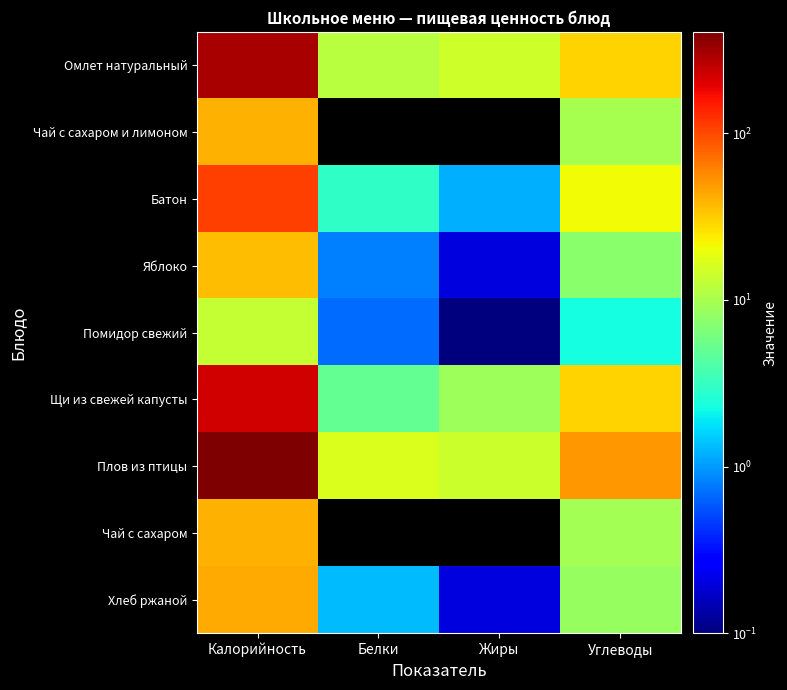

Which series changed the most between Калорийность and Жиры?

Плов из птицы